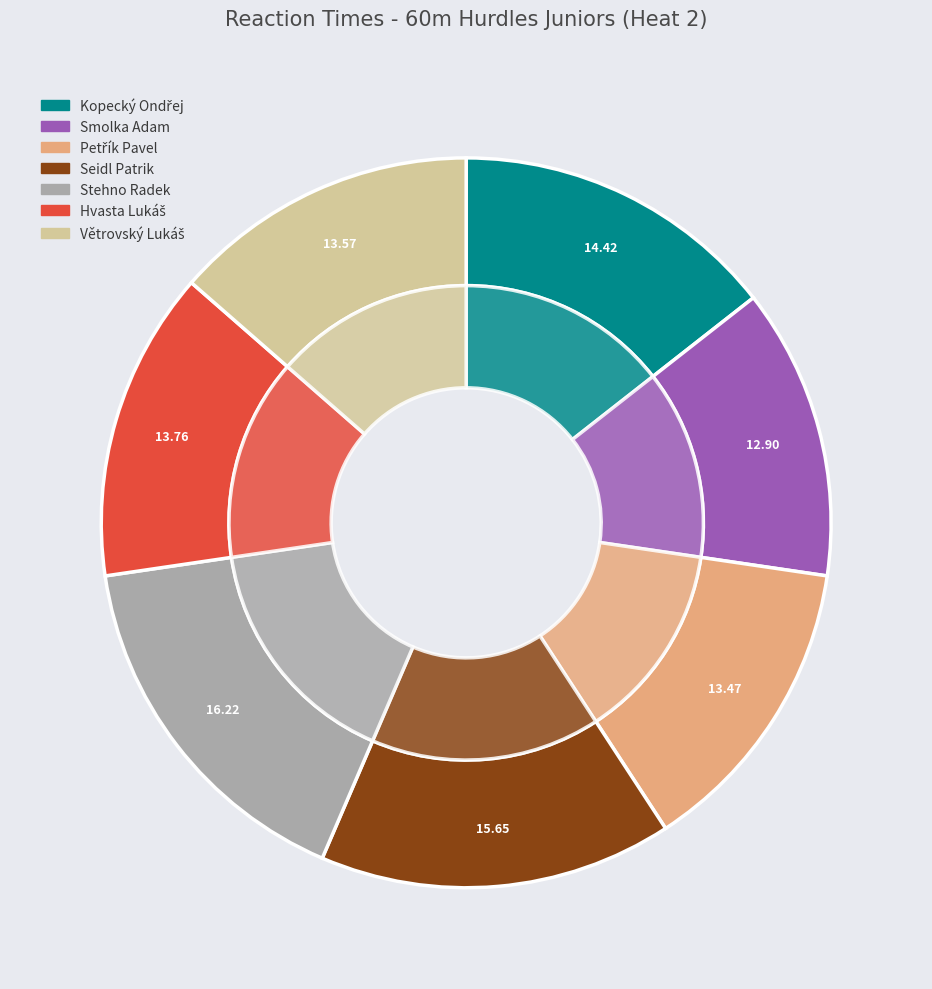

Is Větrovský Lukáš the majority of the pie?

No